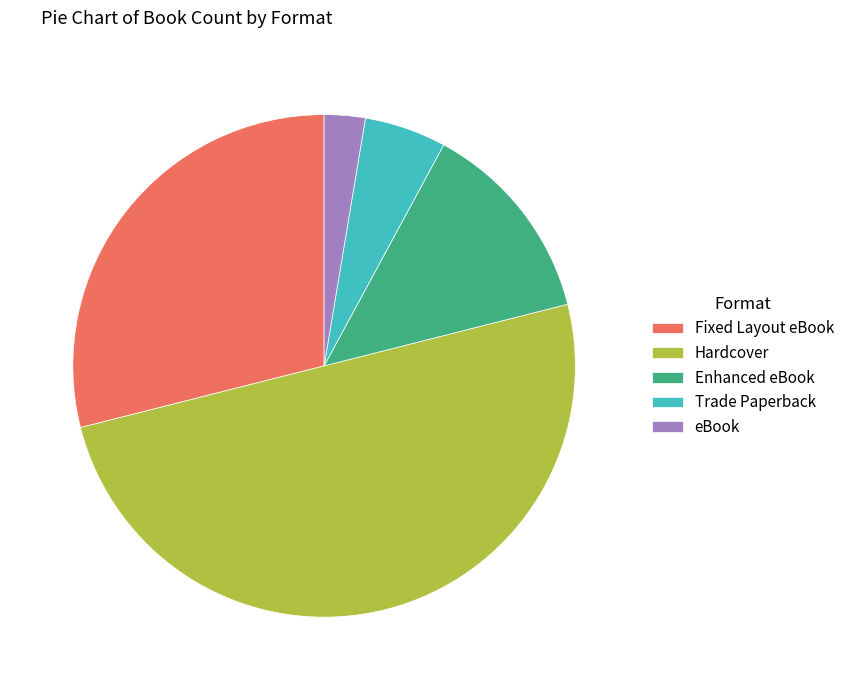

Does Fixed Layout eBook represent more than half of the total?

No